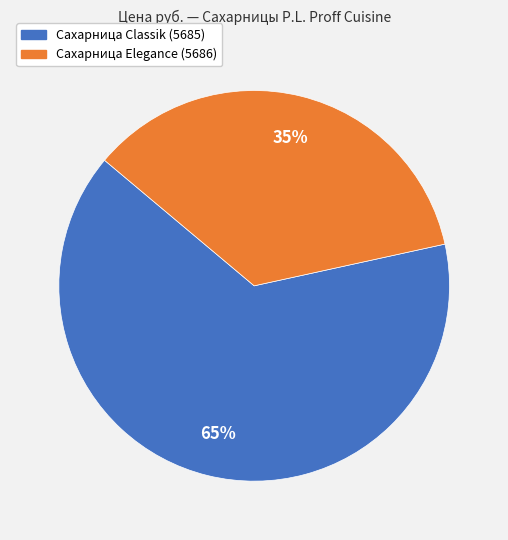

What percentage is the Сахарница Classik (5685) slice, to the nearest percent?

65%